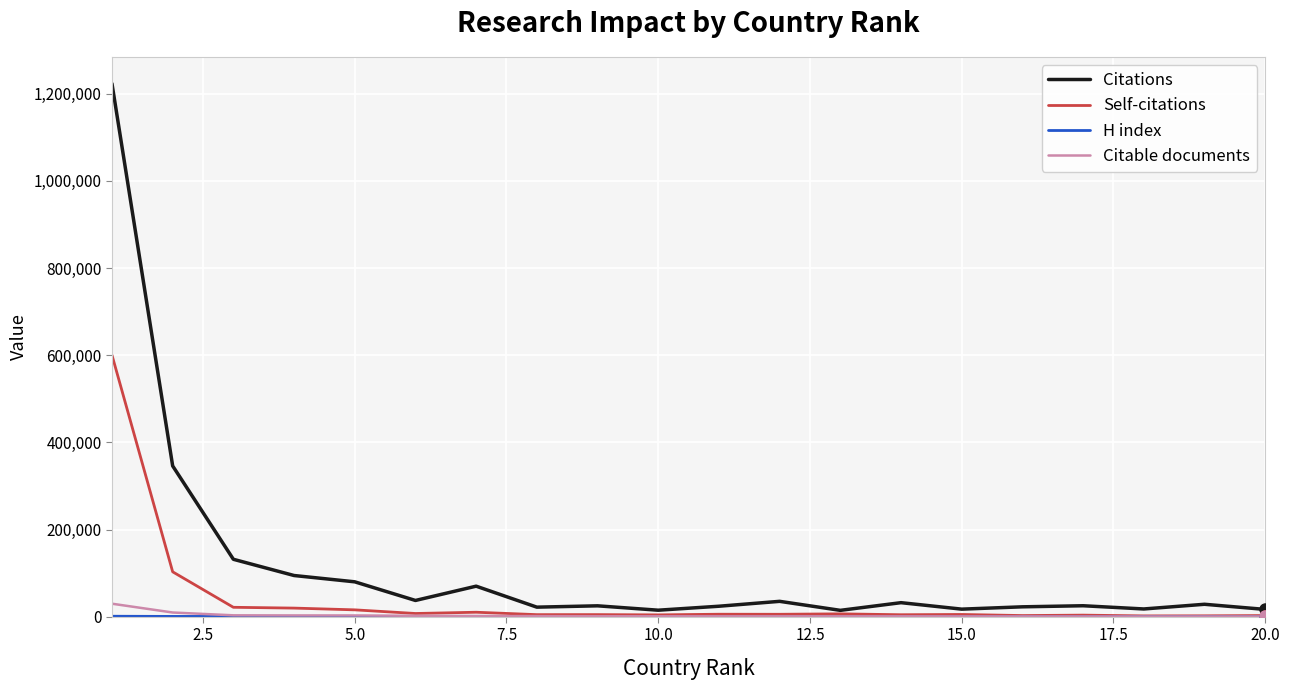

Which series has the largest total across all categories?

Citations